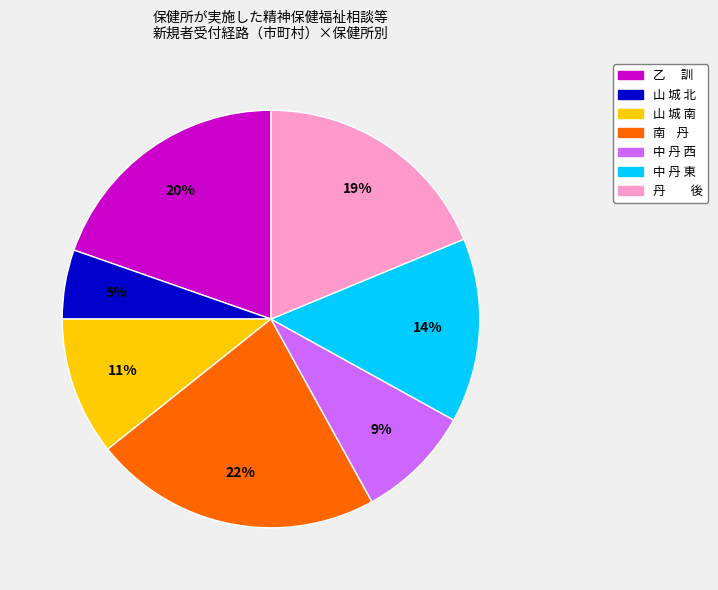

Between 丹 後 and 中 丹 東, which is larger?

丹 後